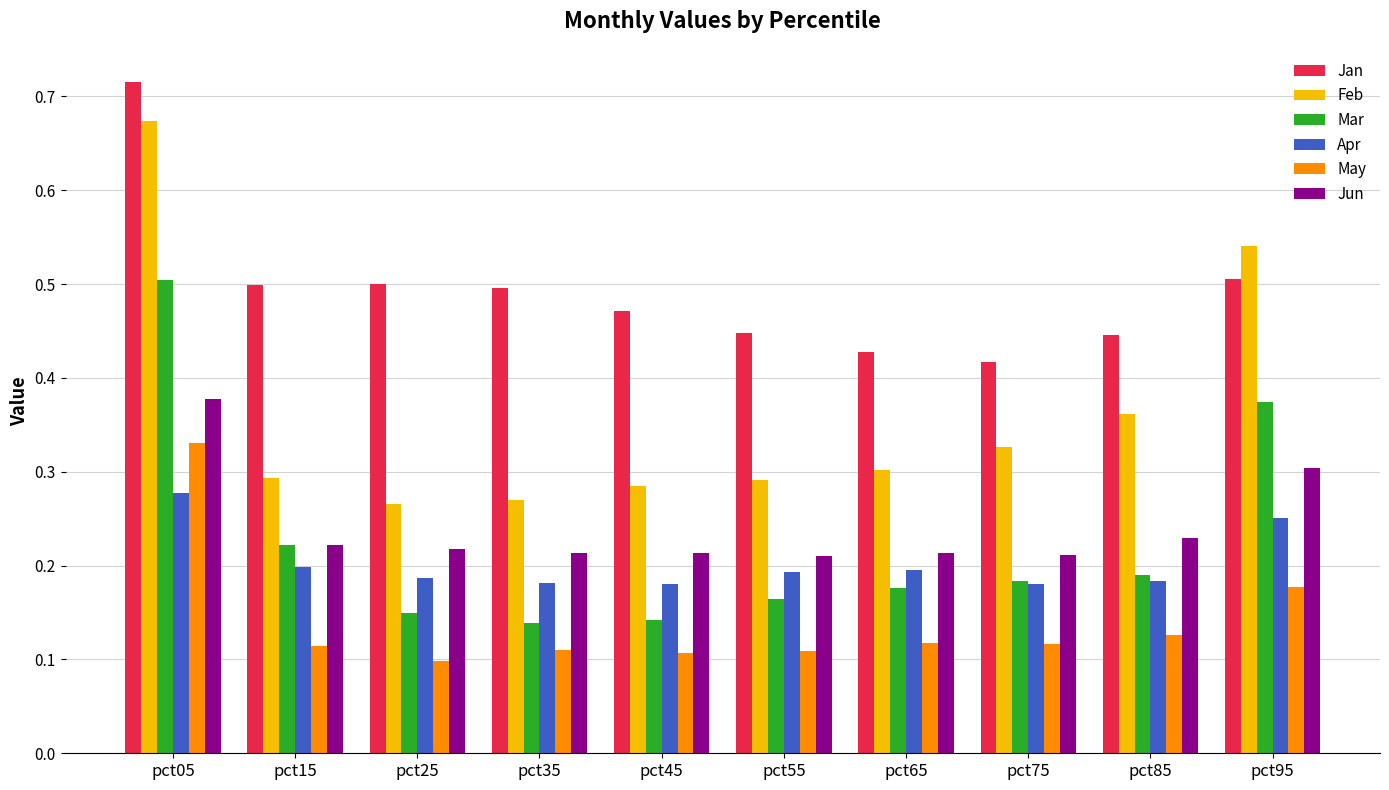

Is the value of May at pct25 greater than the value of Jan at pct65?

No